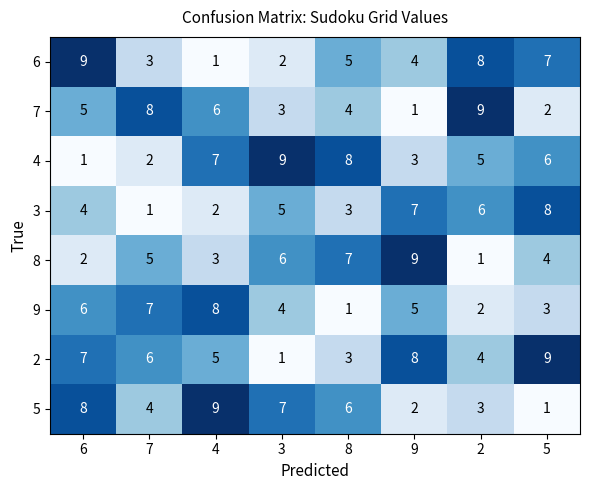

What is the total value across all series at 4?

41